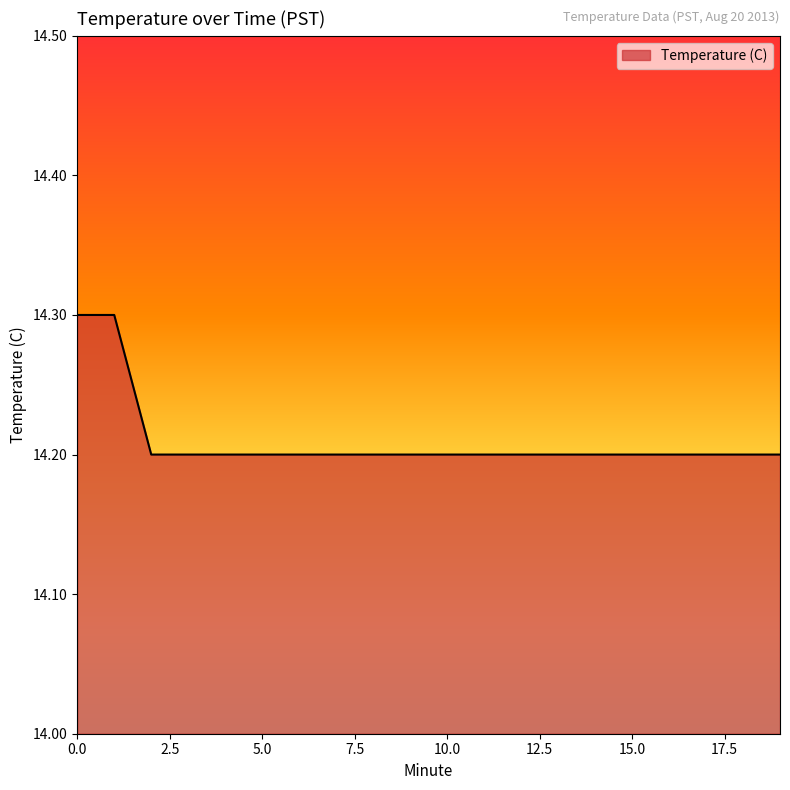

What is the maximum value shown in the chart?

14.3